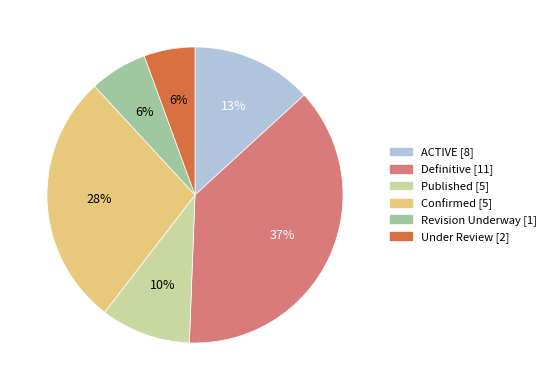

Do Definitive and Revision Underway together represent more than half of the pie?

No